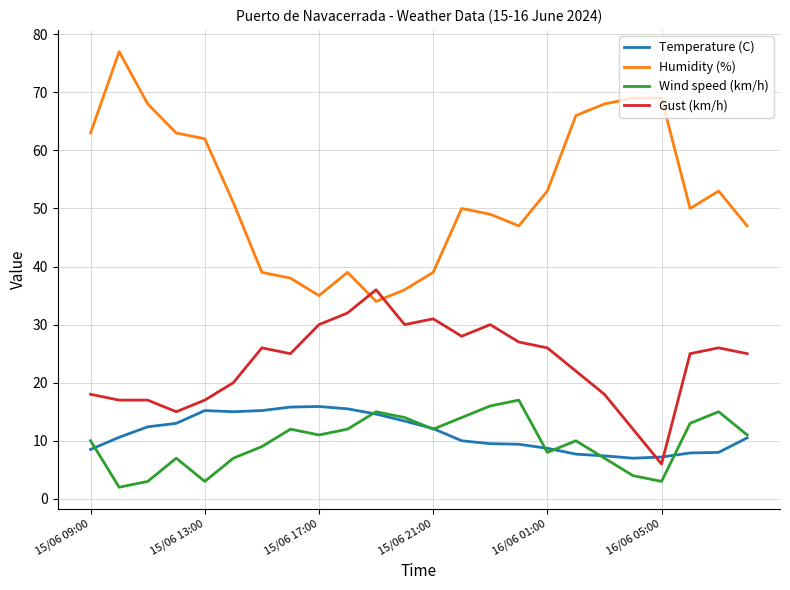

Which series has the largest total across all categories?

Humidity (%)